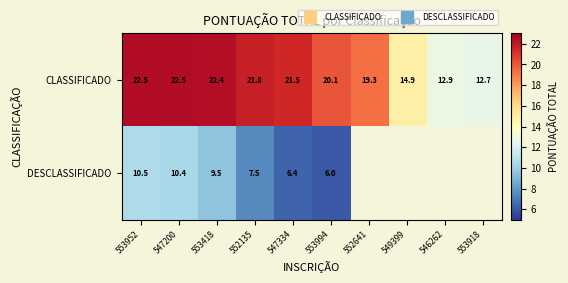

What is the sum of all CLASSIFICADO values?

190.6